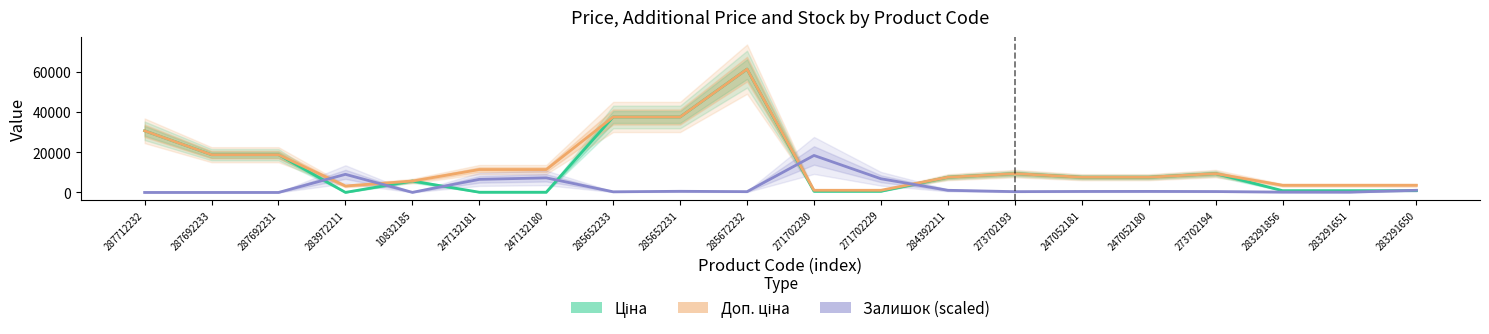

The value of Доп. ціна at 284392211 is 7596.5. True or false?

True